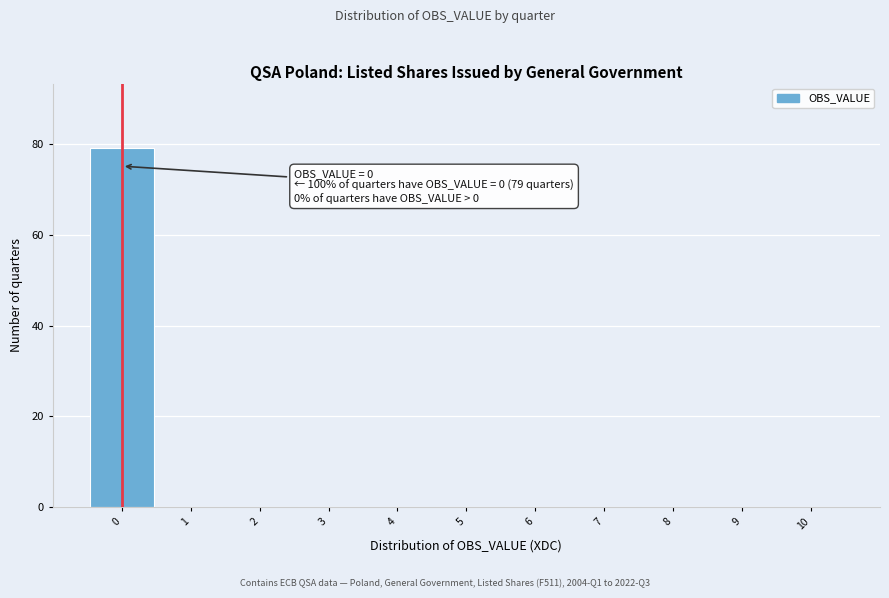

Which range on the x-axis has the tallest bar?

-0.5 to 0.5